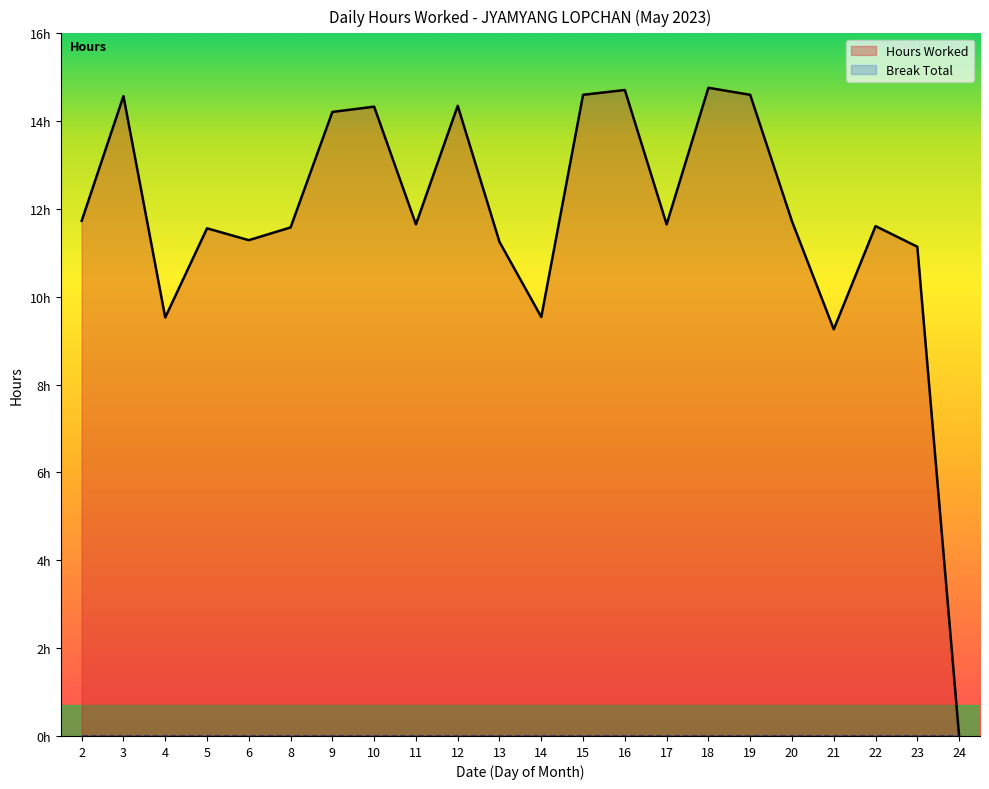

The value at 5 is 2.9. True or false?

False